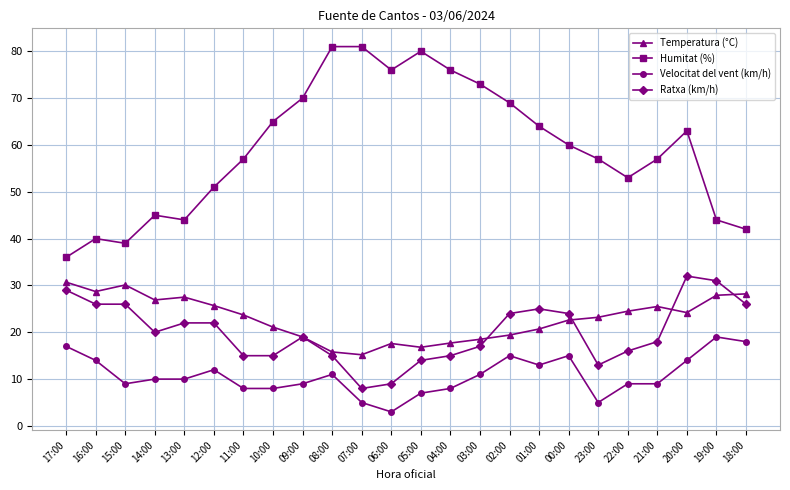

Is the value of Ratxa (km/h) at 15:00 greater than the value of Humitat (%) at 13:00?

No